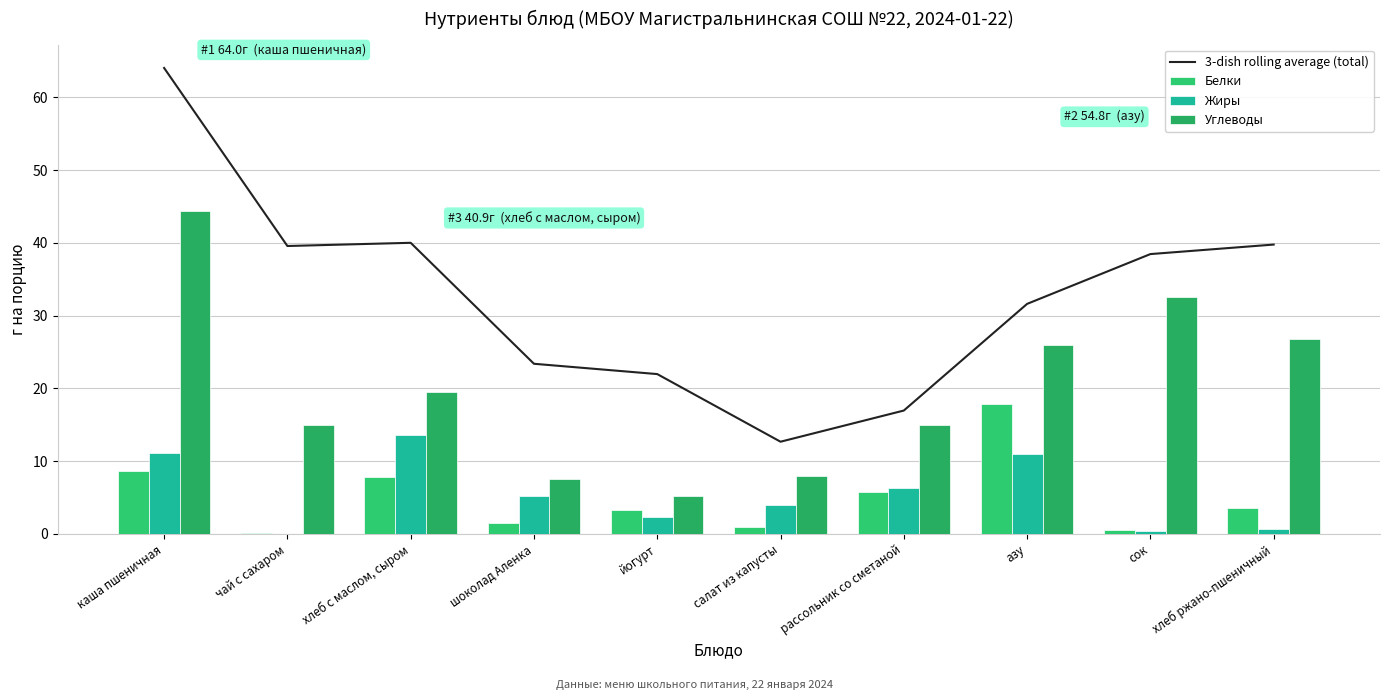

What is the difference between the highest and lowest values at салат из капусты?

11.7